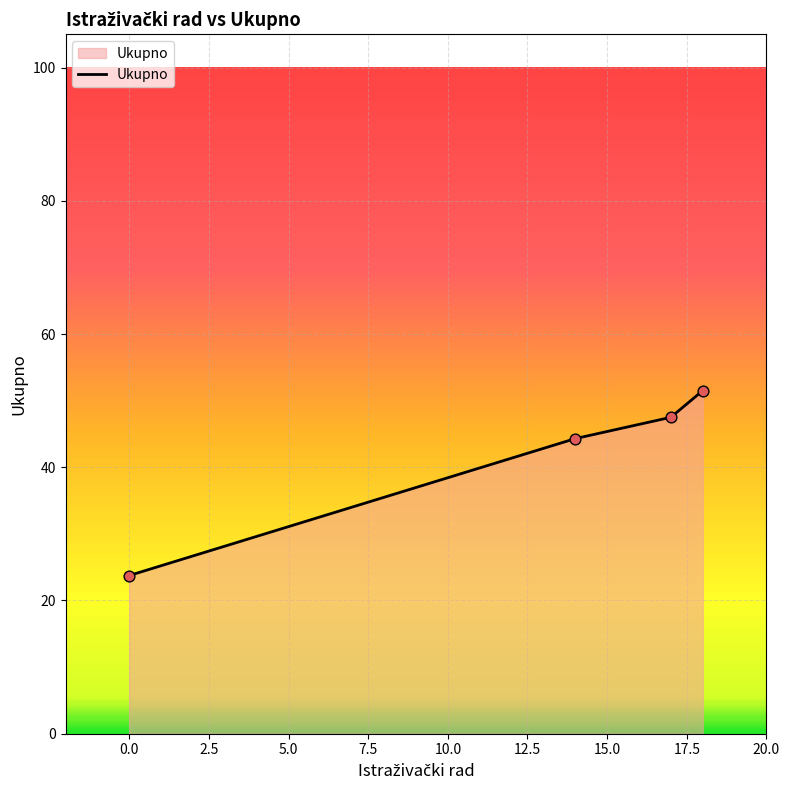

True or false: the data has more than 0 interior local peaks.

False